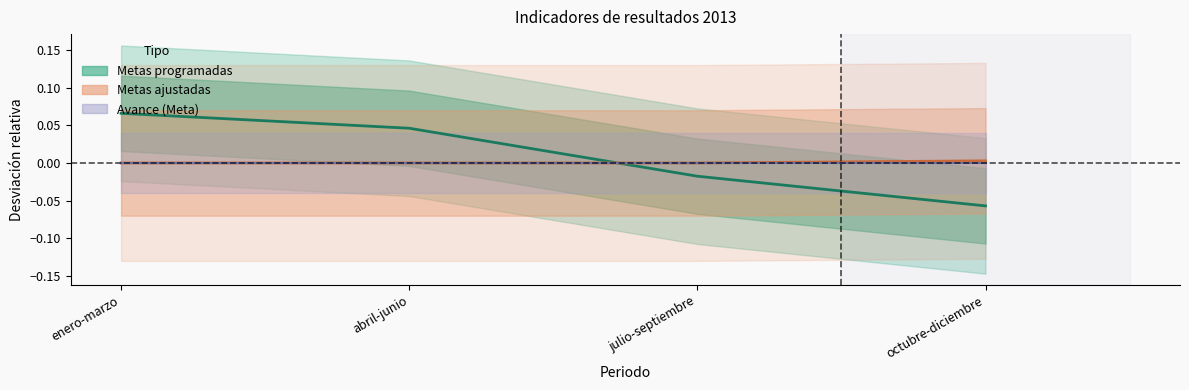

The Linea base series shows -0.0 at abril-junio. True or false?

False